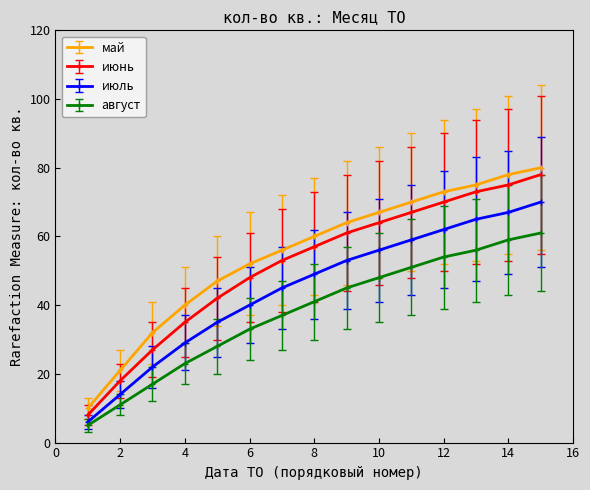

How many categories are shown in the chart?

15